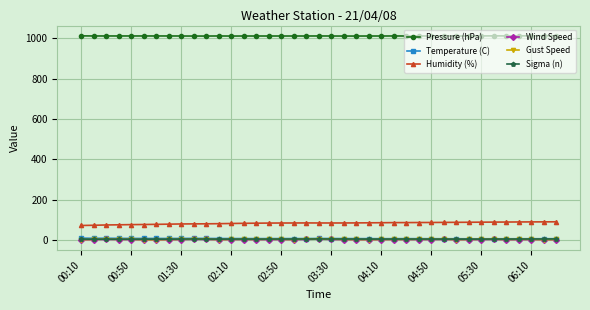

What is the maximum value shown in the chart?

1012.6